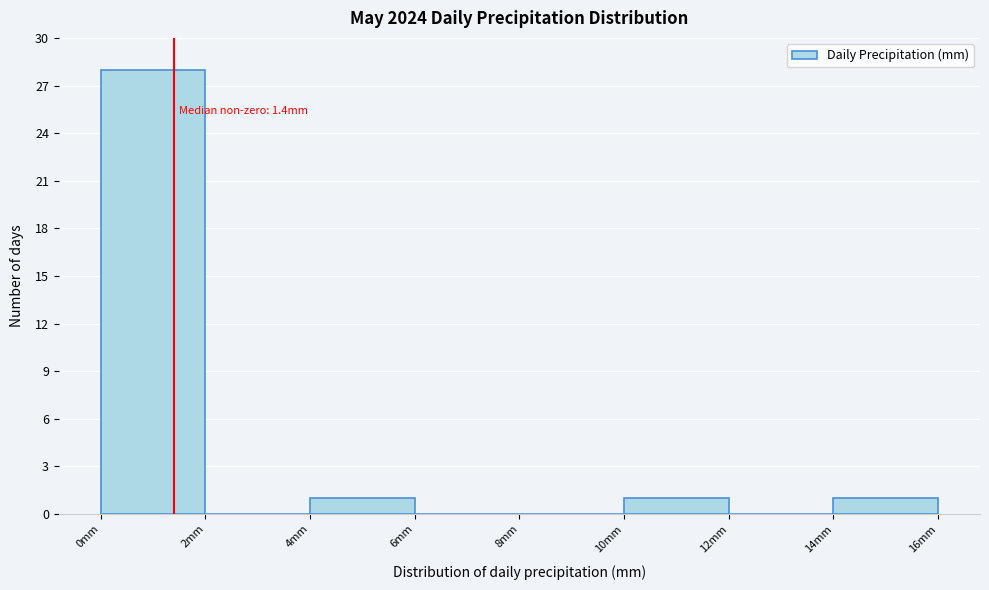

Over which range of the x-axis is the bar tallest?

0 to 2